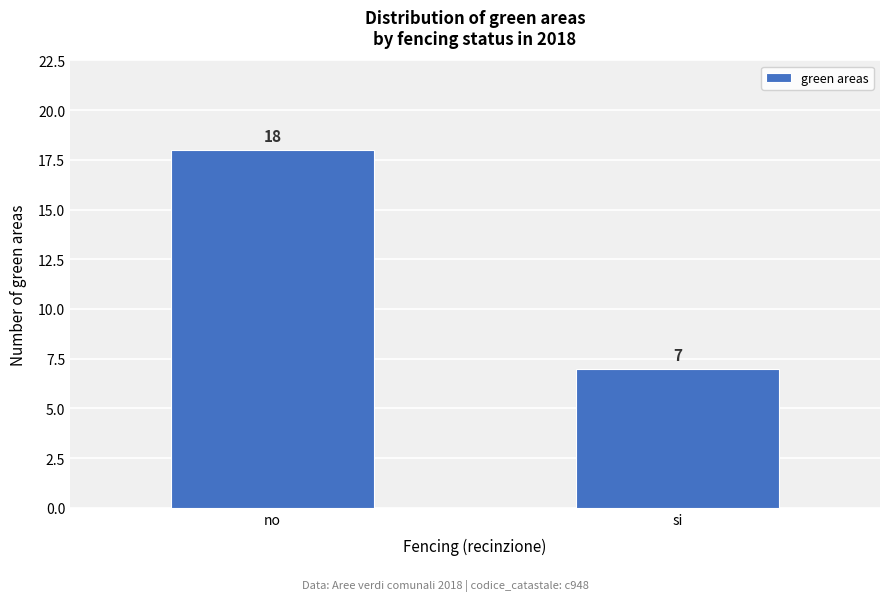

Reading left to right, transcribe all the data shown in this chart.

no=18	si=7